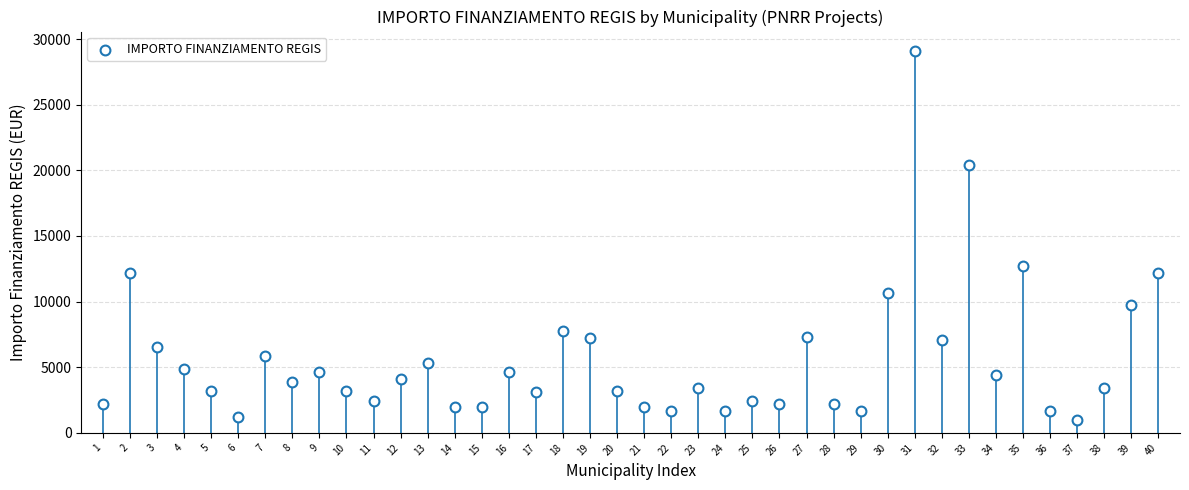

What is the range of Y values (max minus min)?

28148